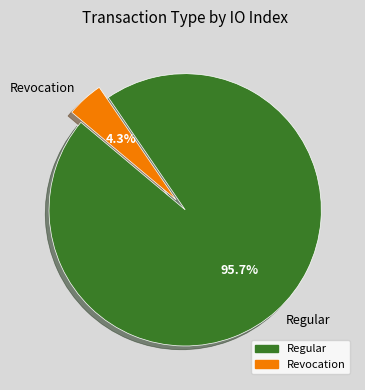

Do Revocation and Regular together represent more than half of the pie?

Yes